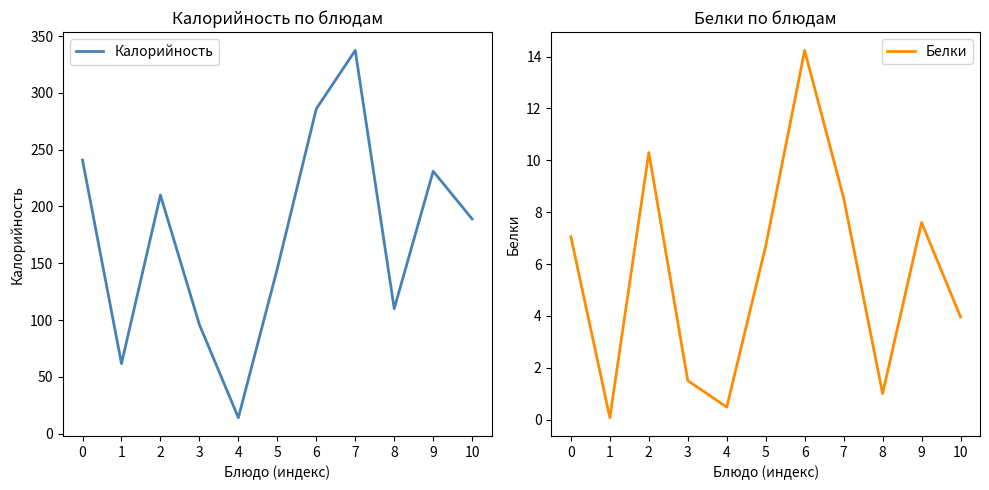

Between 10 and 7, which is larger?

7